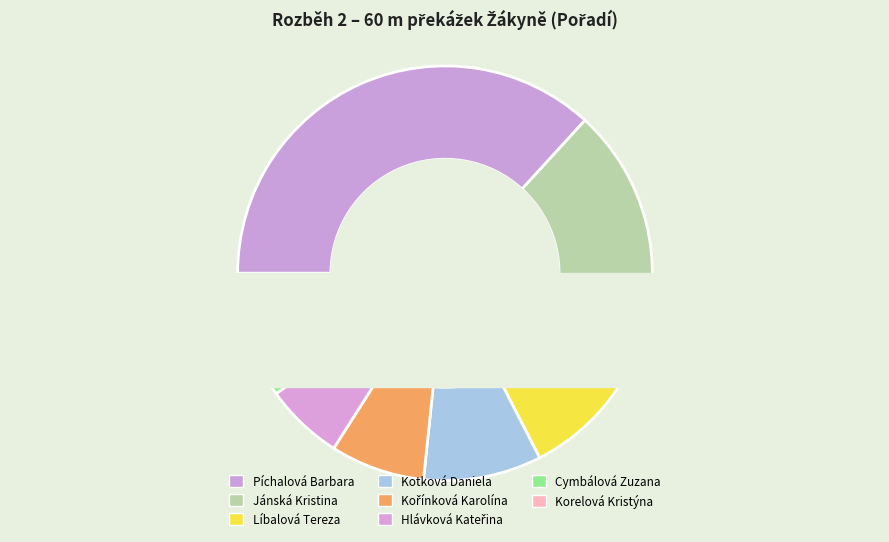

What is the change in value from Kořínková Karolína to Cymbálová Zuzana?

+2